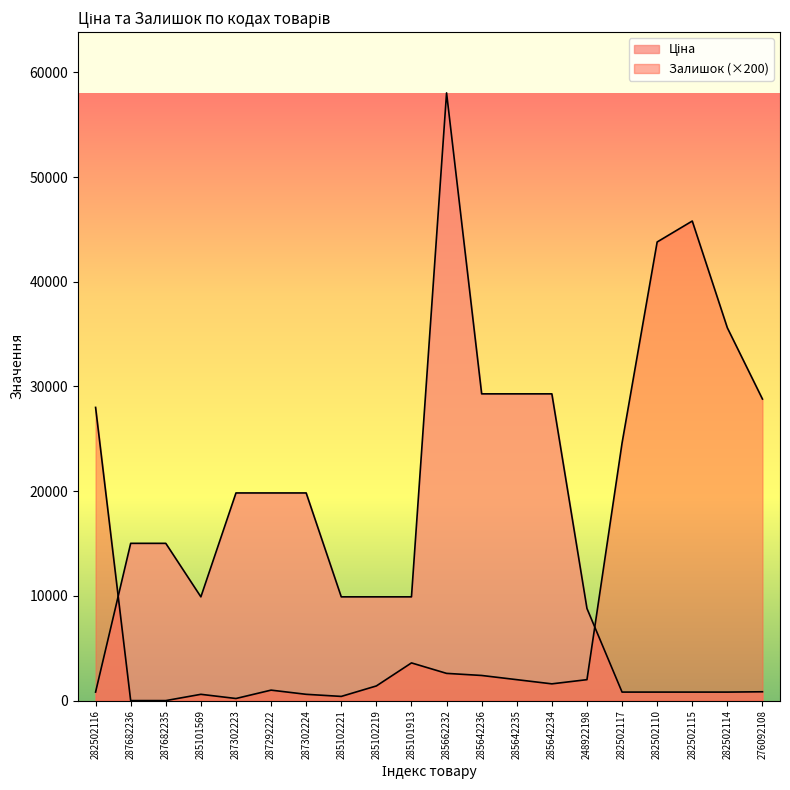

Reading left to right, extract all data points from this chart.

Ціна: 282502116=813.0	287682236=15019.2	287682235=15019.2	285101569=9908.5	287302223=19831.1	287292222=19831.1	287302224=19831.1	285102221=9908.5	285102219=9908.5	285101913=9908.5	285662232=58037.0	285642236=29294.9	285642235=29294.9	285642234=29294.9	248922198=8797.6	282502117=813.0	282502110=813.0	282502115=813.0	282502114=813.0	276092108=842.8
Залишок: 282502116=28000.0	287682236=0.0	287682235=0.0	285101569=600.0	287302223=200.0	287292222=1000.0	287302224=600.0	285102221=400.0	285102219=1400.0	285101913=3600.0	285662232=2600.0	285642236=2400.0	285642235=2000.0	285642234=1600.0	248922198=2000.0	282502117=24600.0	282502110=43800.0	282502115=45800.0	282502114=35600.0	276092108=28800.0